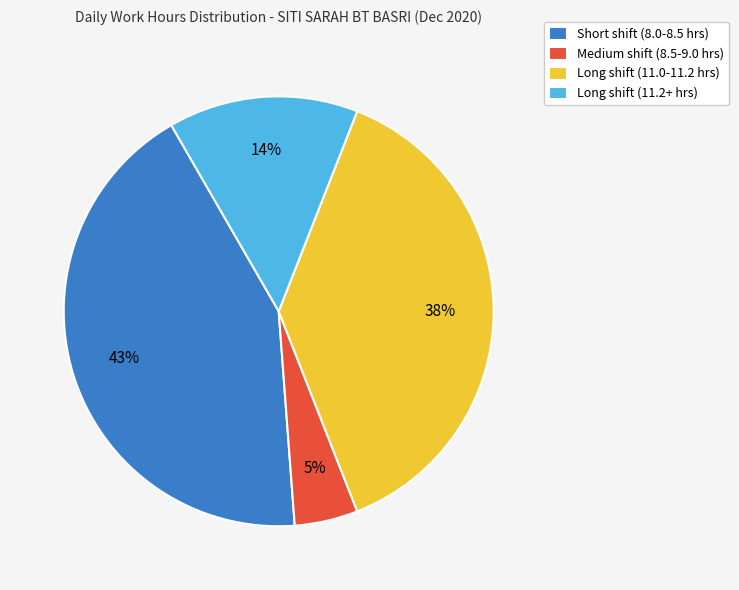

True or false: Long shift (11.2+ hrs) accounts for 1% of the total.

False